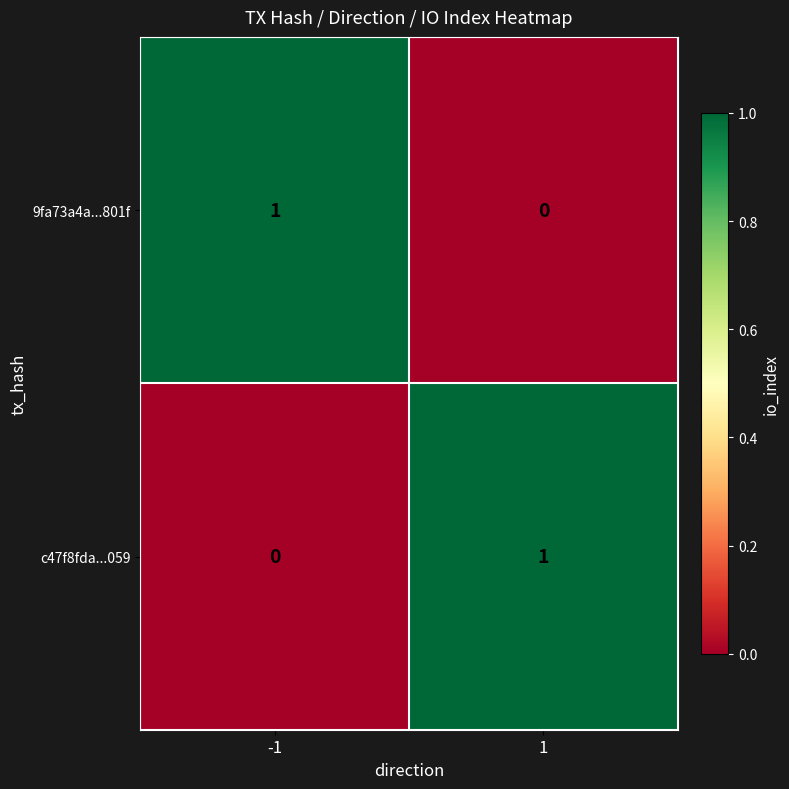

Is the value of c47f8fda...059 at 1 greater than the value of 9fa73a4a...801f at 1?

Yes